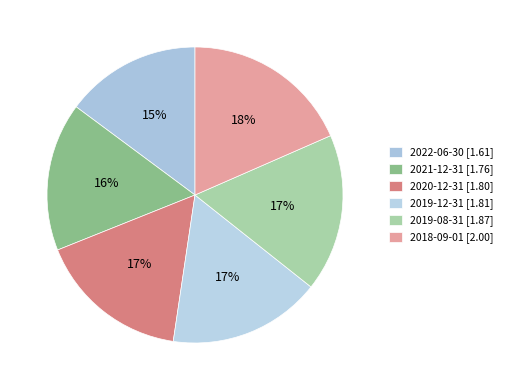

Count the number of slices in the pie.

6